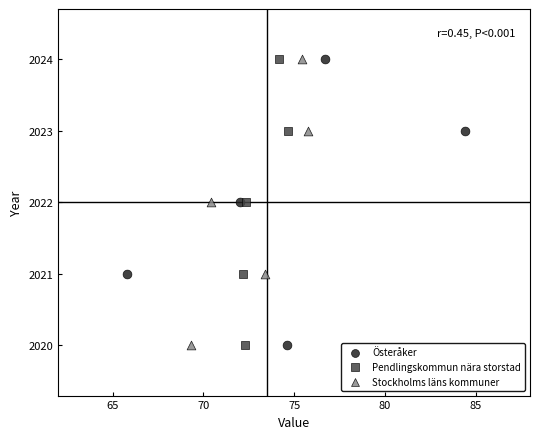

What are all the series names shown in the legend?

Österåker, Pendlingskommun nära storstad, Stockholms läns kommuner